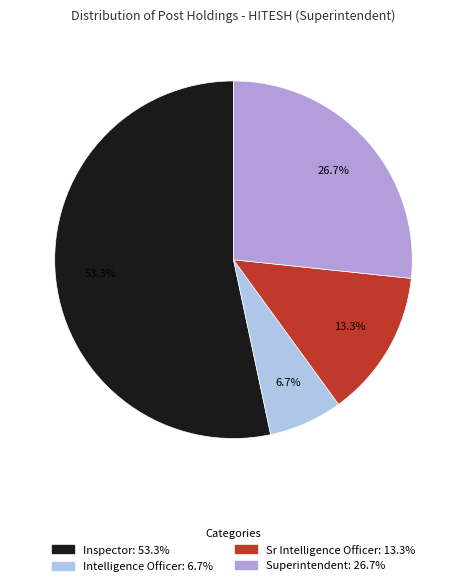

Combined, do Superintendent and Sr Intelligence Officer account for over 50%?

No